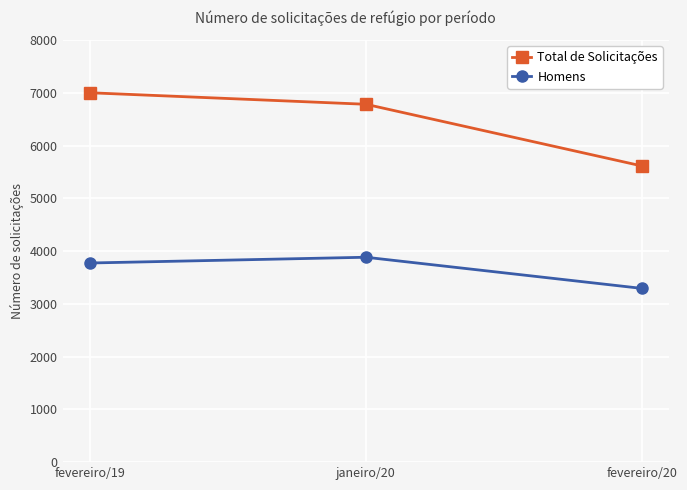

Rank the series by their average value, from highest to lowest.

Total de Solicitações, Homens